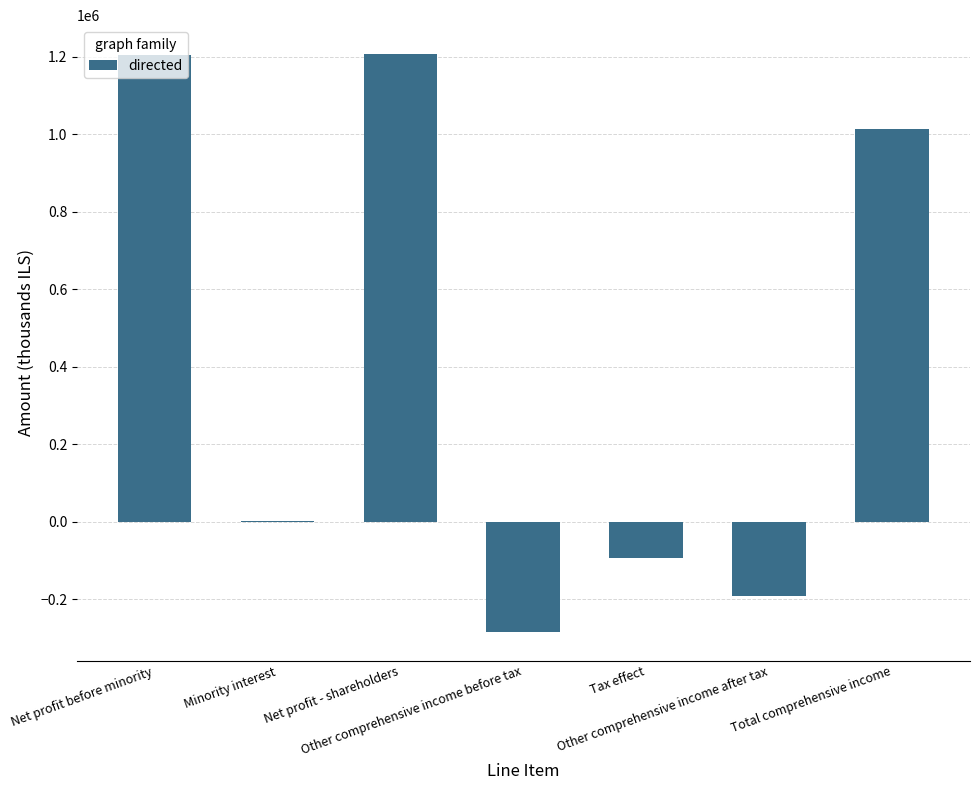

Are the bars horizontal?

No